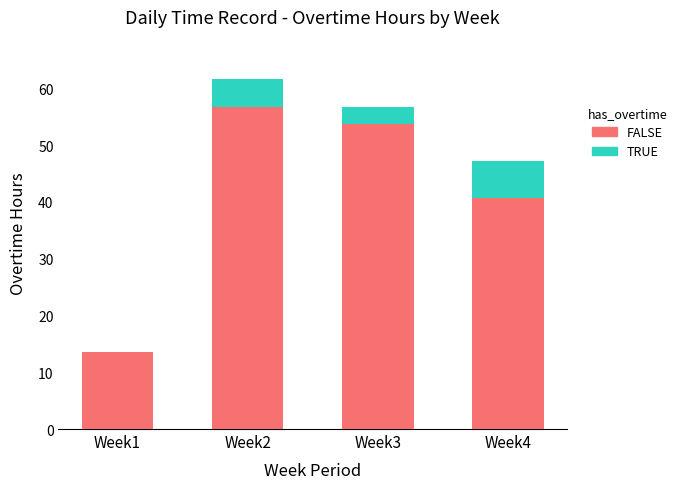

The value of FALSE at Week4 is 40.7. True or false?

True